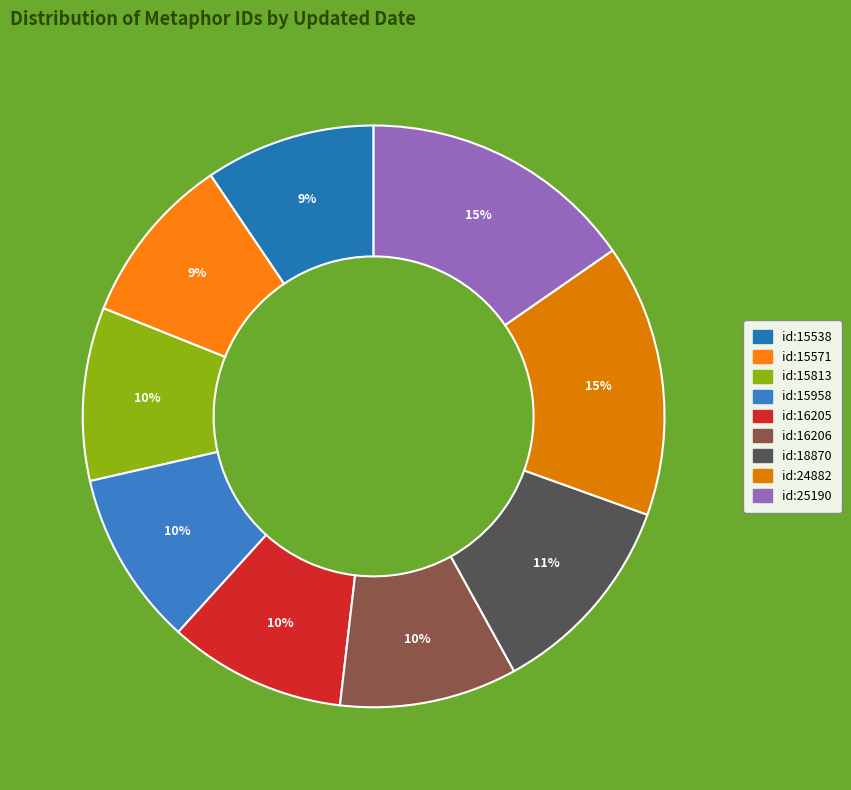

How many slices are in this pie chart?

9